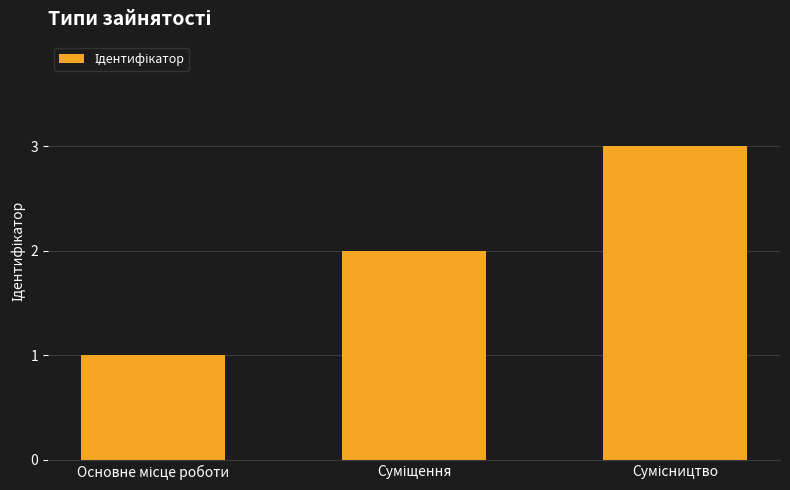

What is the sum of all values?

6